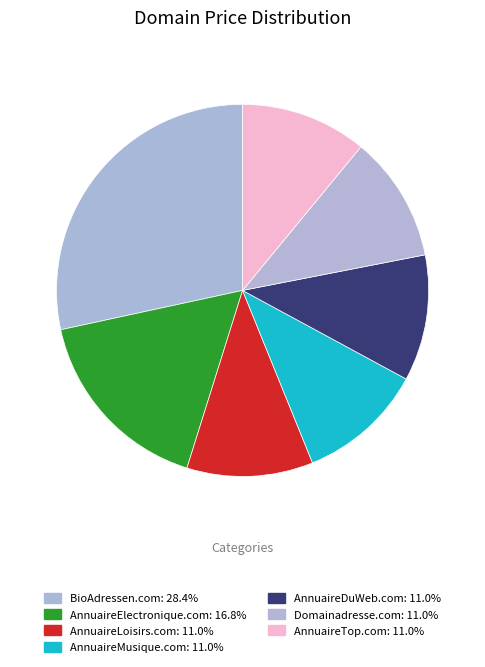

How many slices are in this pie chart?

7